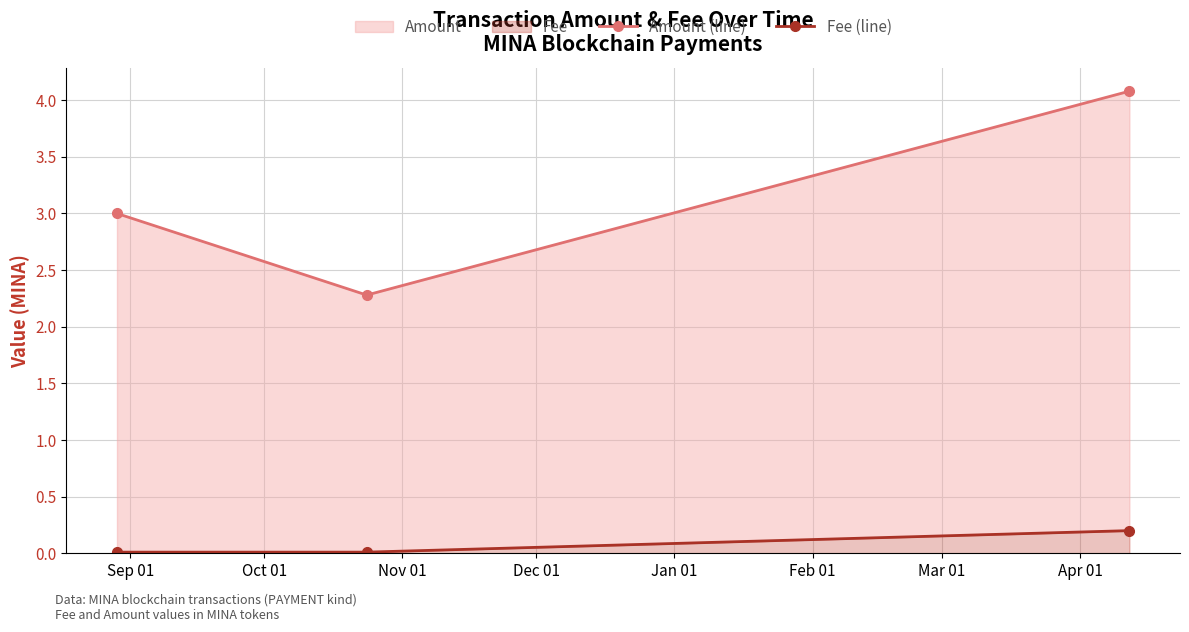

What is the difference between the maximum and second lowest values in the Fee (line) series?

0.2